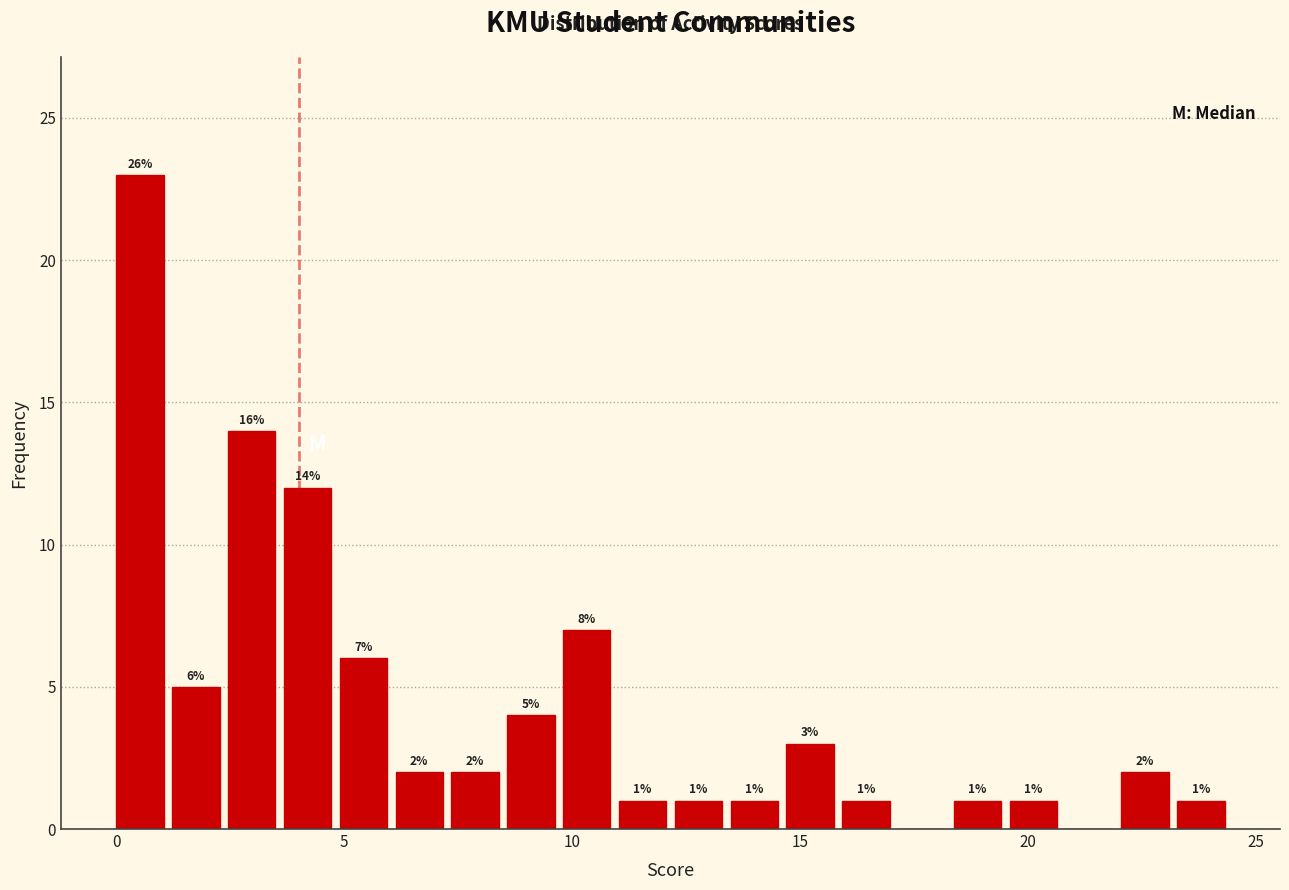

Read against the x-axis, roughly where is the centre of the tallest bar?

0.5